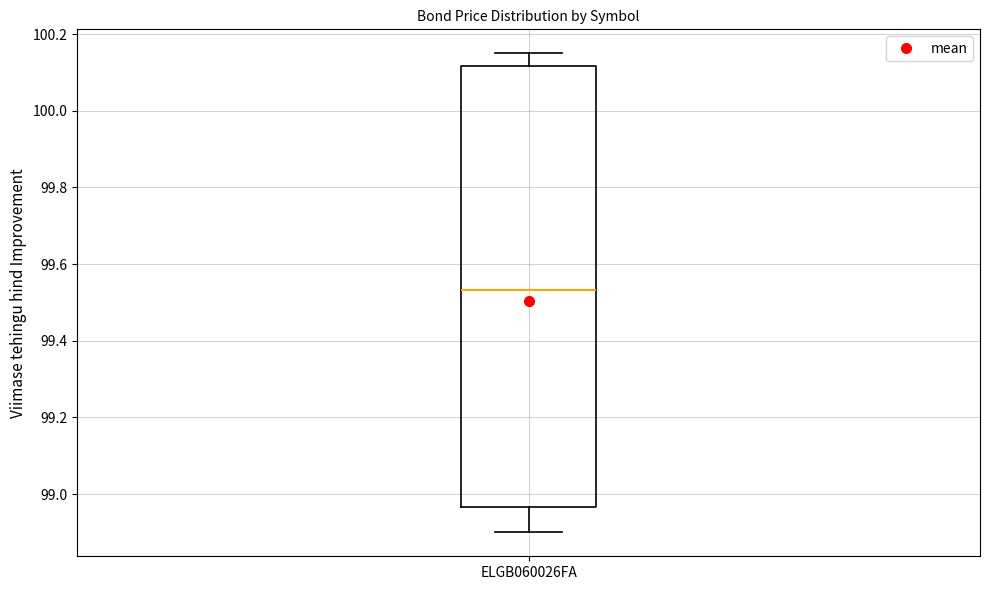

Read this box plot against the y-axis: the position of the median line, the range covered by the box, and the ends of both whiskers. The values are not printed on the chart, so give them approximately, as read against the axis.

median 99.54, box 98.96 to 100.12, whiskers 98.90 to 100.16